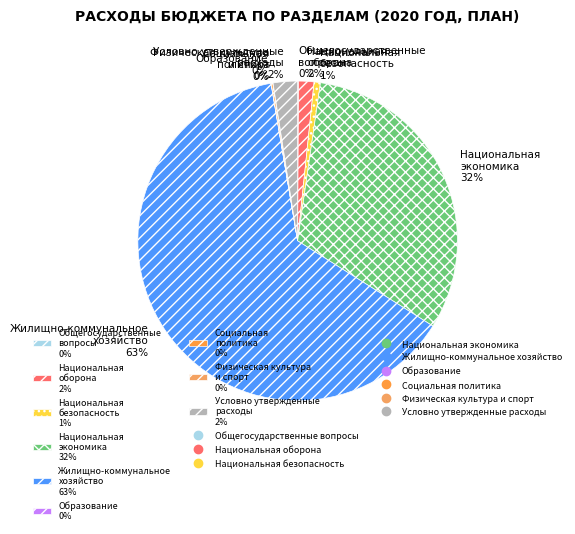

Is there any slice that represents more than half of the pie?

Yes